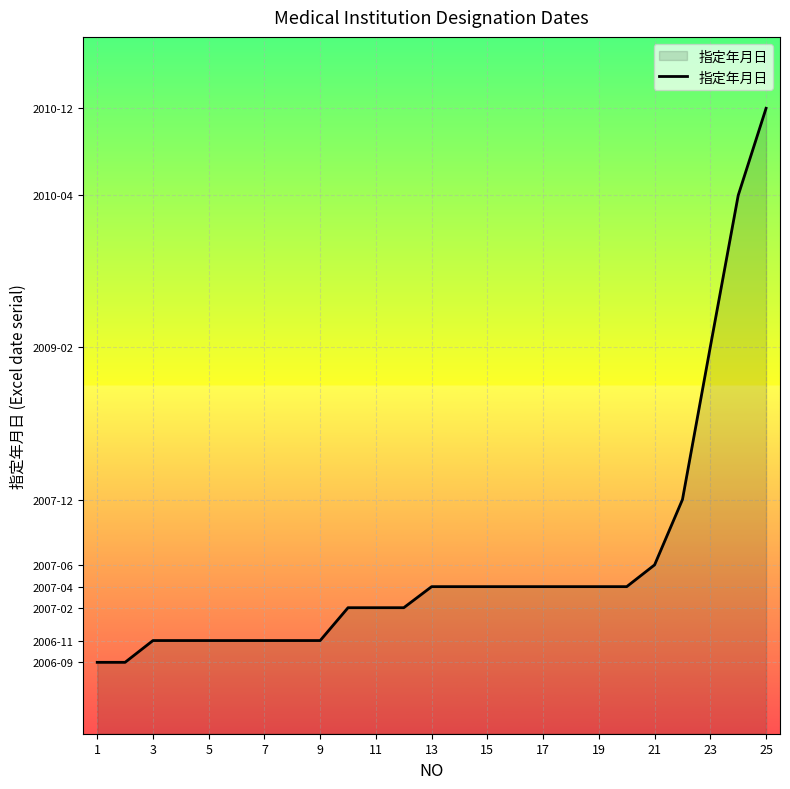

Does the chart have visible grid lines?

Yes